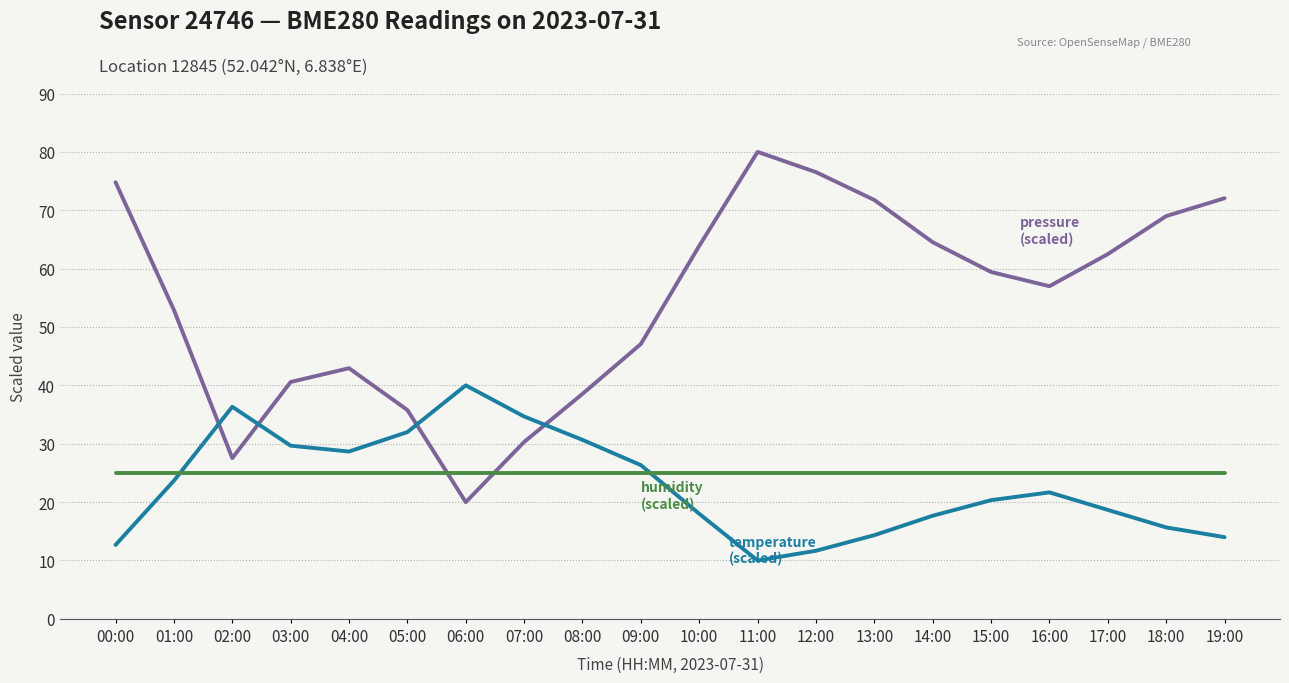

Does the chart display data point markers on the line(s)?

No